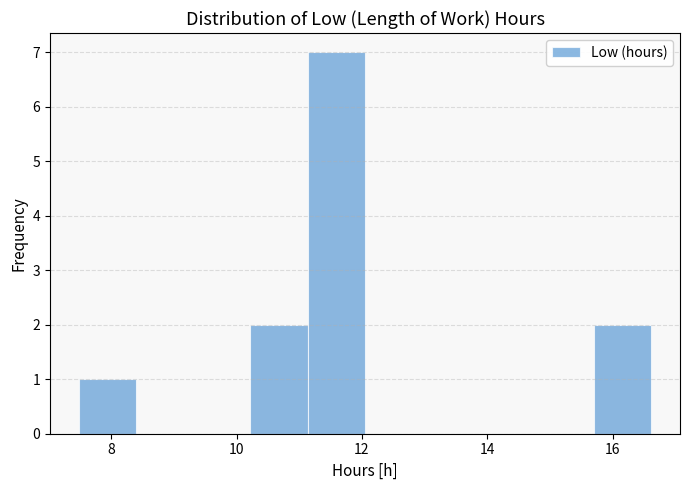

What is the height of the bar covering 7.4 to 8.4 on the x-axis? Neither the bar edges nor the heights are printed on the chart, so give them approximately, as read against the axes.

1